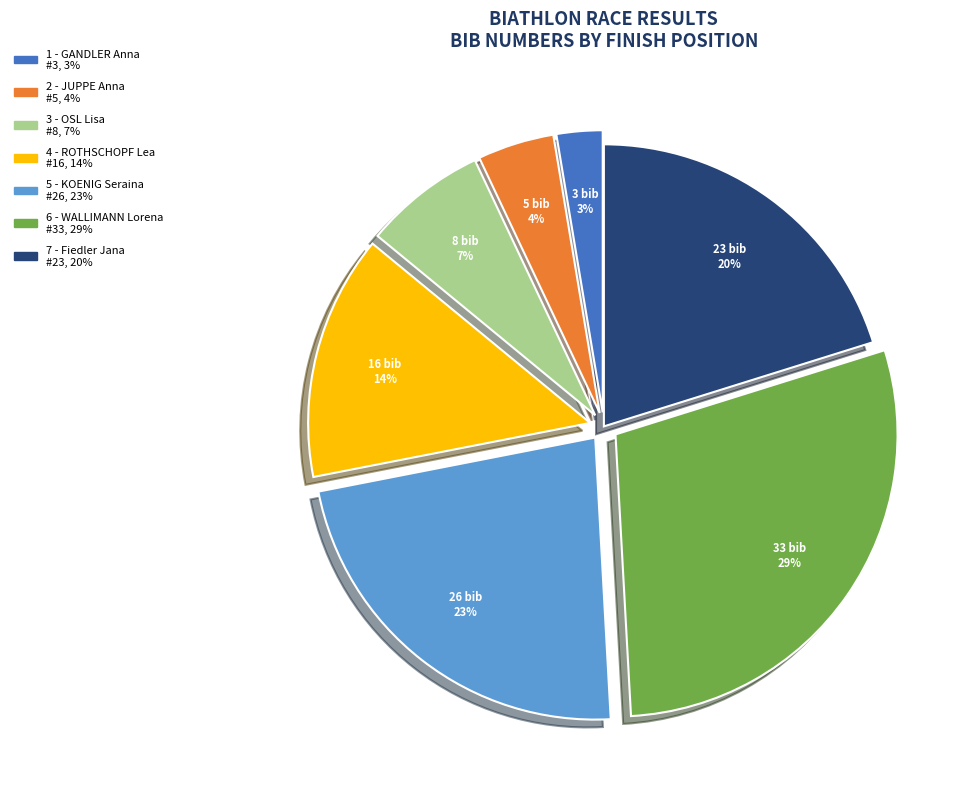

What is the smallest slice in the pie chart?

1 - GANDLER Anna